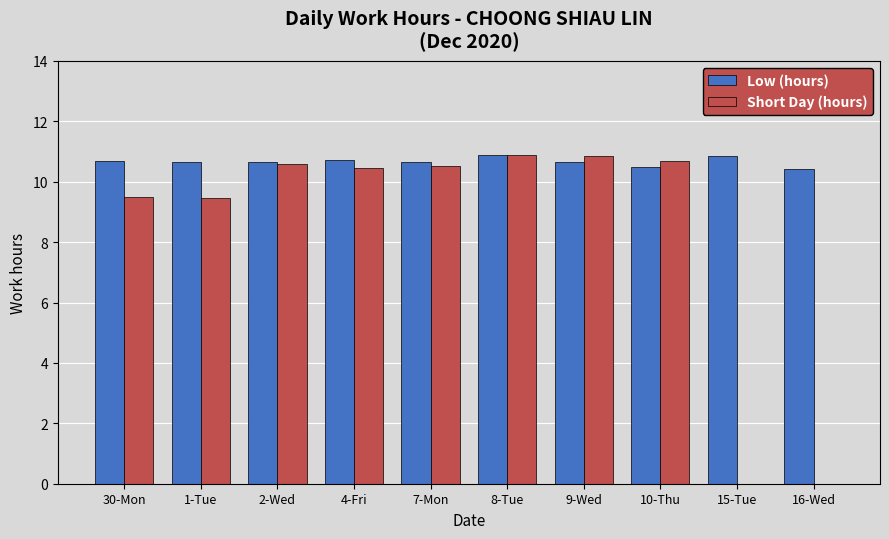

Is it true that Short Day (hours) equals 0.0 at 15-Tue?

True